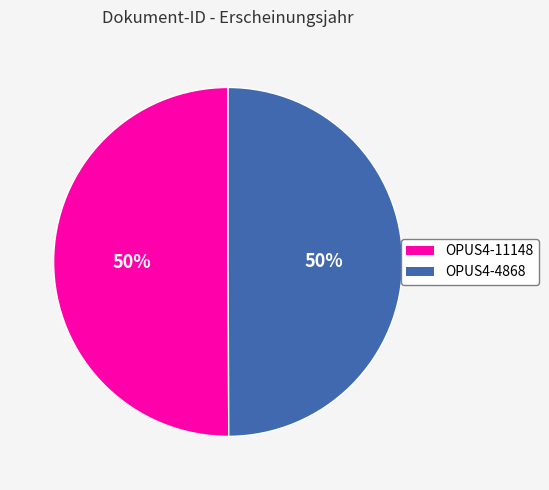

Combined, do OPUS4-4868 and OPUS4-11148 account for over 50%?

Yes